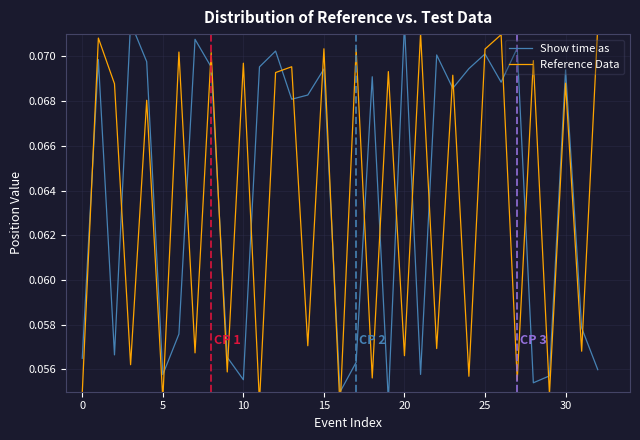

Between 10 and 20, which series saw the biggest shift?

Show time as